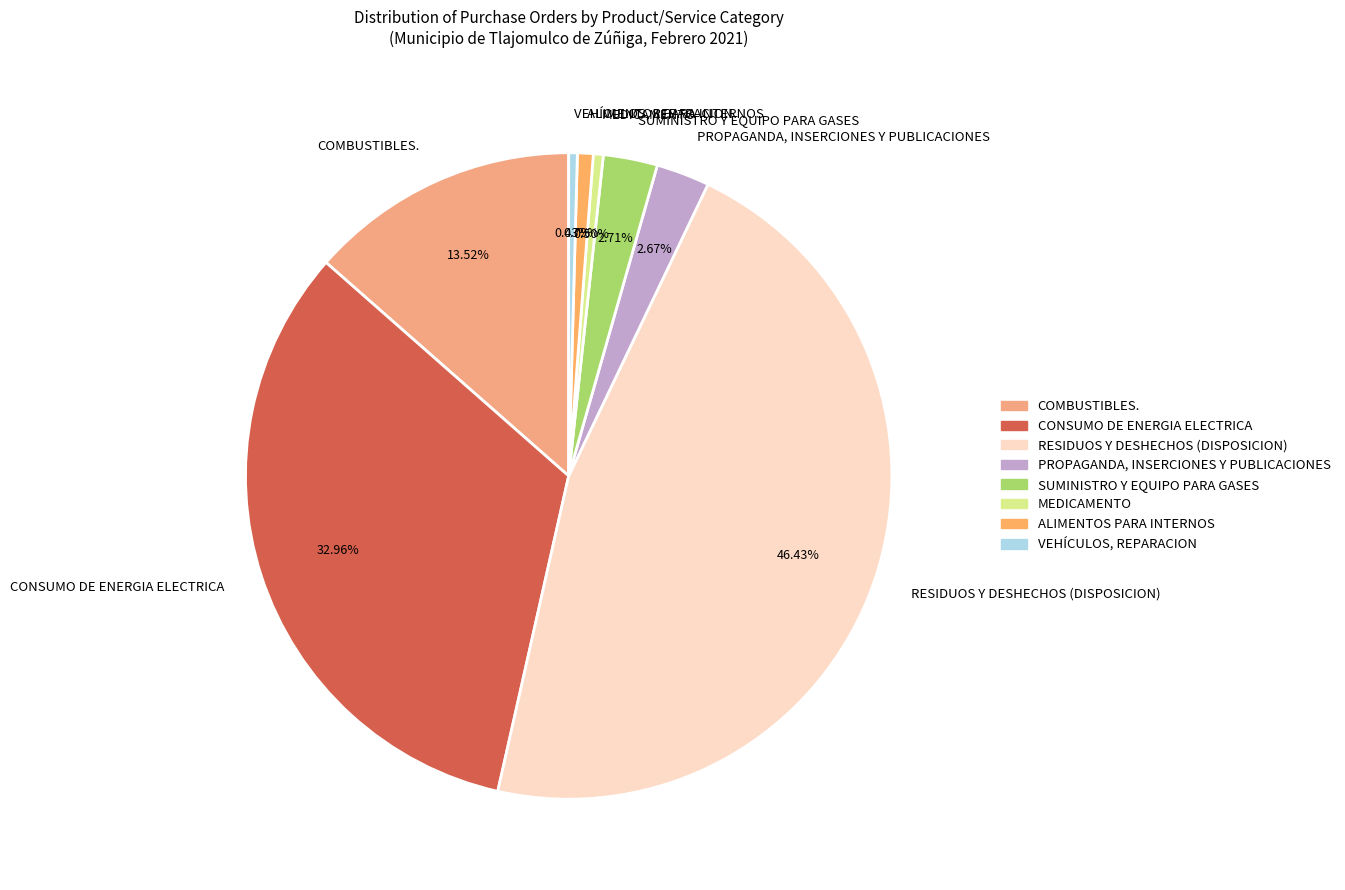

What portion of the pie excludes ALIMENTOS PARA INTERNOS?

99.2%